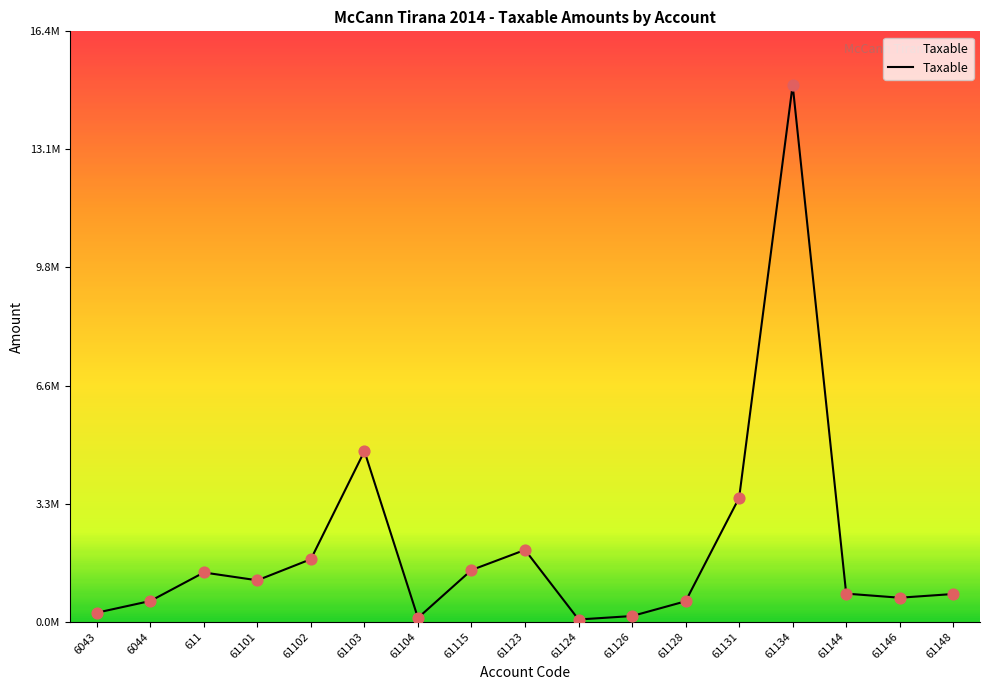

What is the change in value from 6044 to 61144?

+204345.1